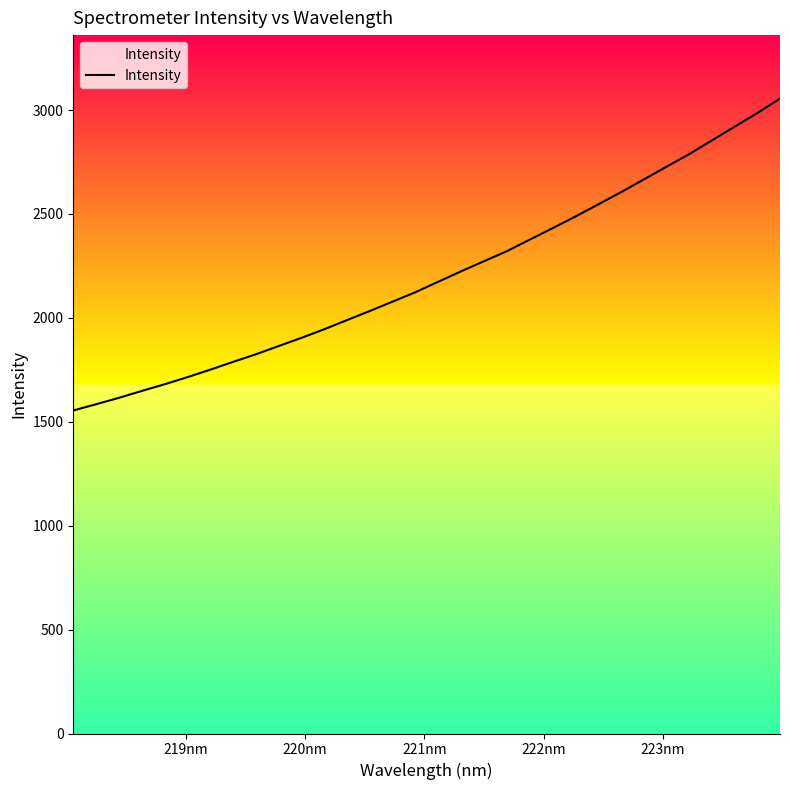

What is the difference between the maximum and minimum values?

1500.8